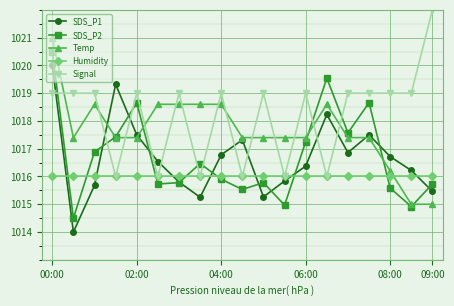

What is the minimum value shown in the chart?

1014.0